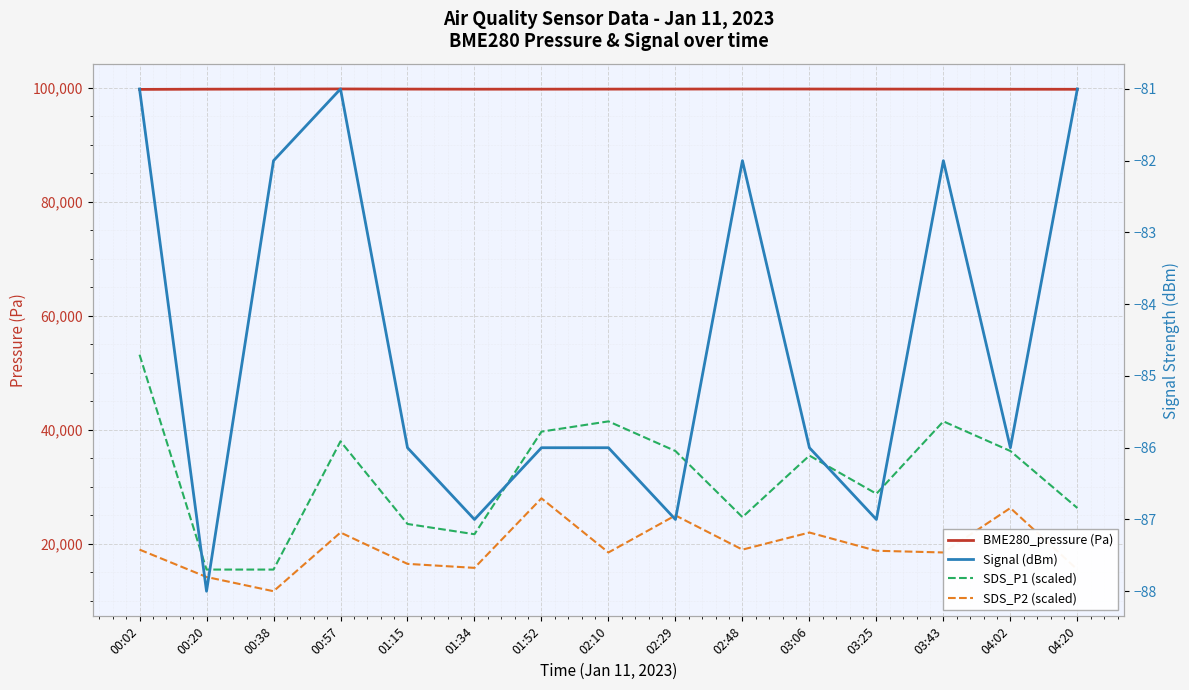

Where is BME280_pressure (Pa) nearest to the value 99780?

01:52